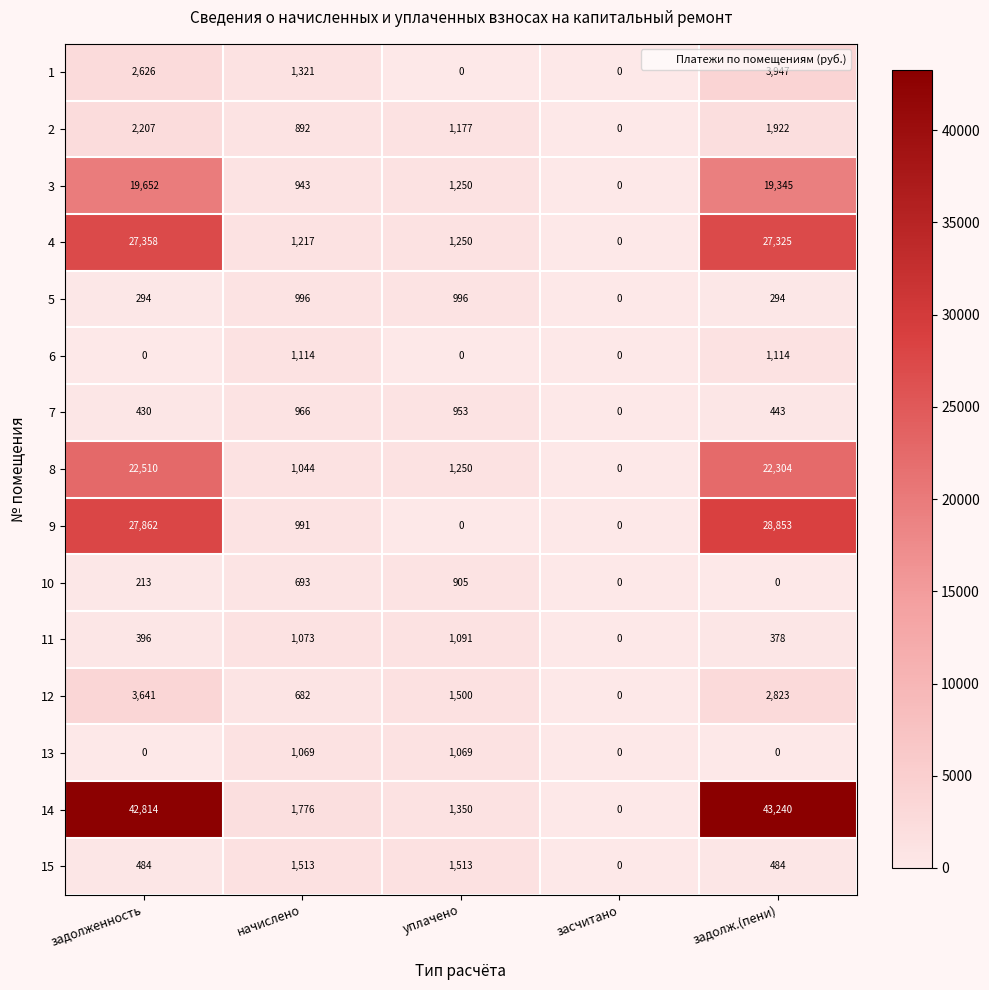

List the series in order of their peak value, lowest first.

10, 7, 5, 13, 11, 6, 15, 2, 12, 1, 3, 8, 4, 9, 14